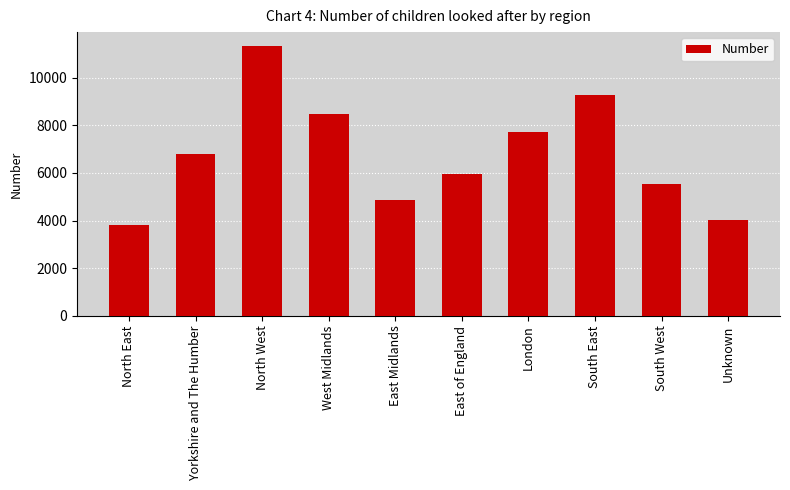

Are the bars grouped side by side (vs. stacked)?

No